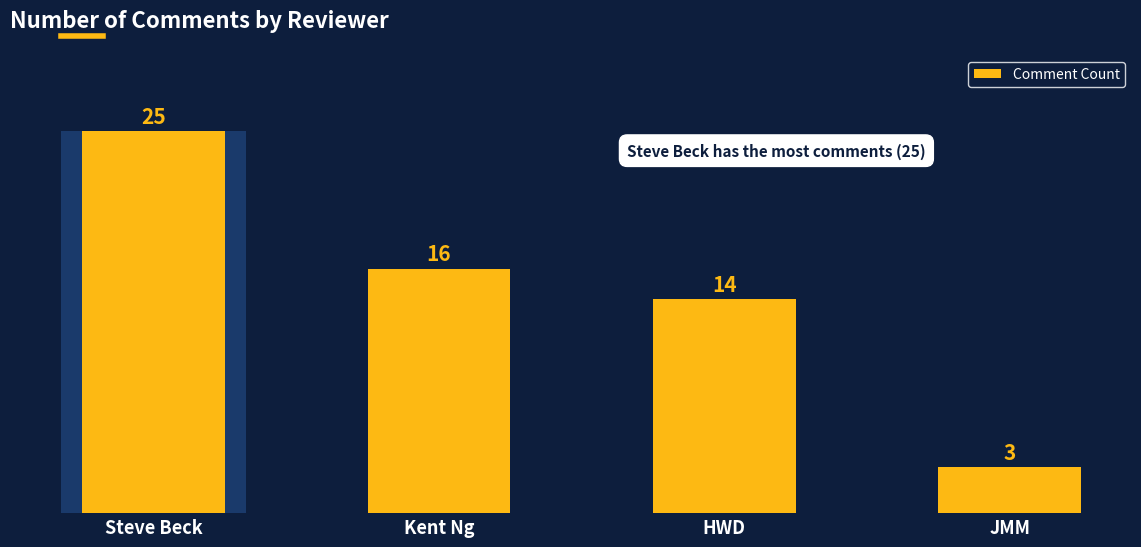

What is the average value?

14